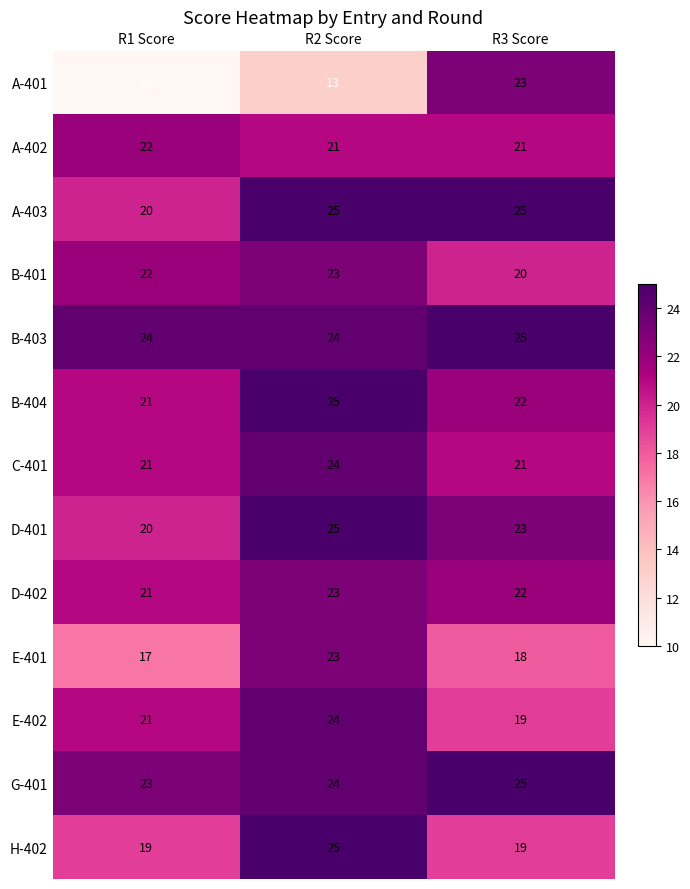

Is the value of B-403 at R2 Score greater than the value of D-401 at R1 Score?

Yes